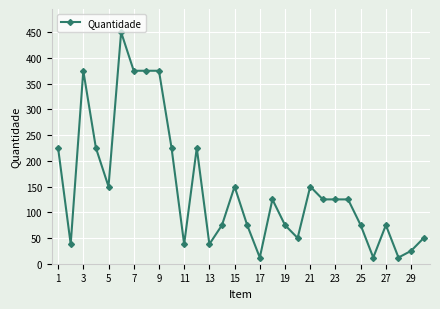

What is the average value?

148